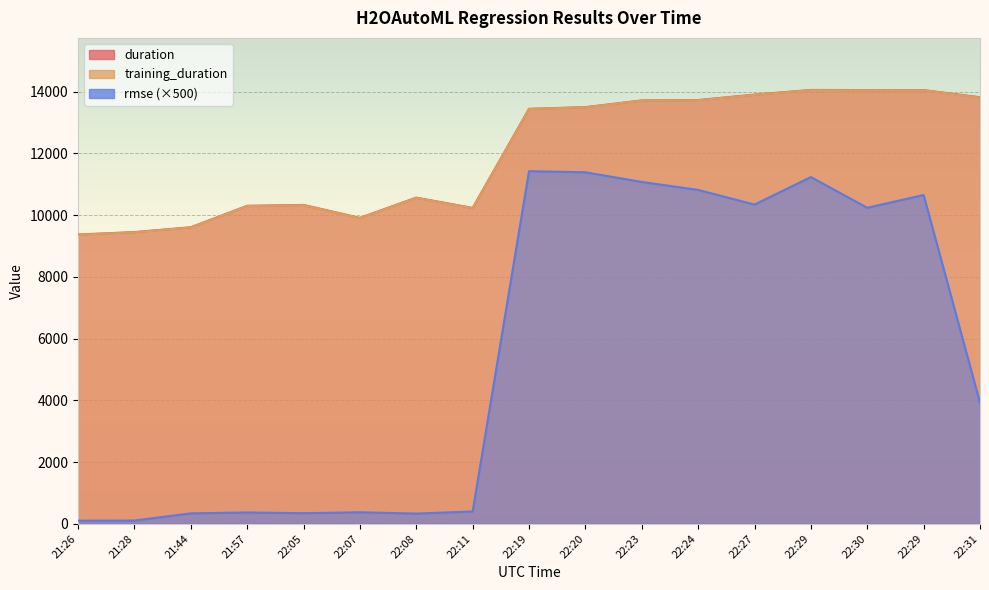

At which label does duration reach its peak?

22:29